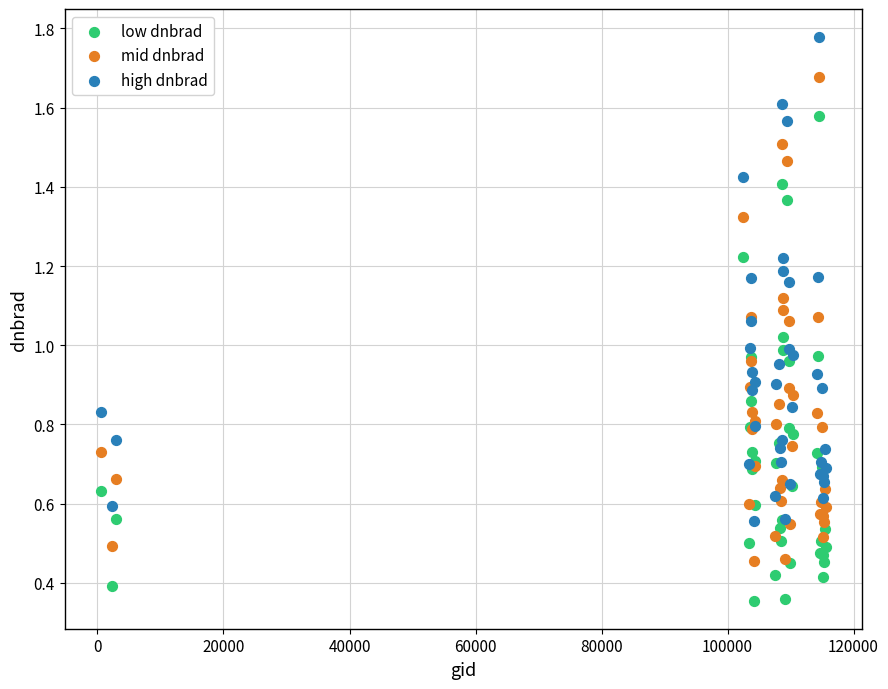

Which series reaches the maximum Y coordinate?

high dnbrad